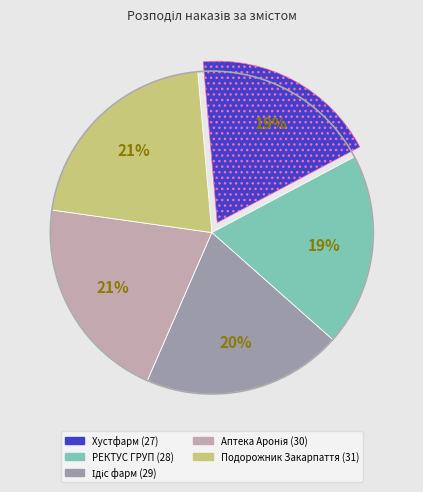

To the nearest percent, what is the average slice percentage?

20%